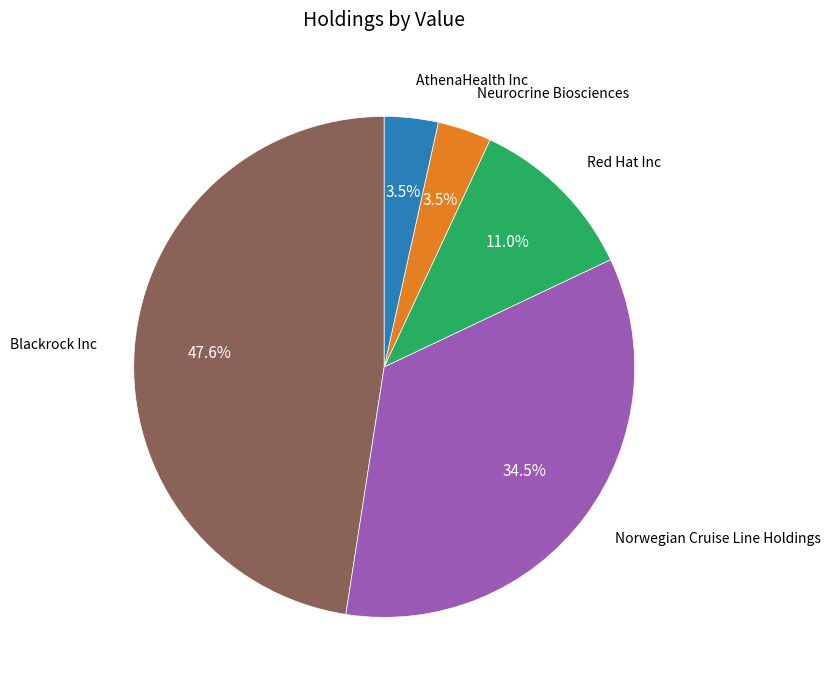

Does any single category account for the majority?

No